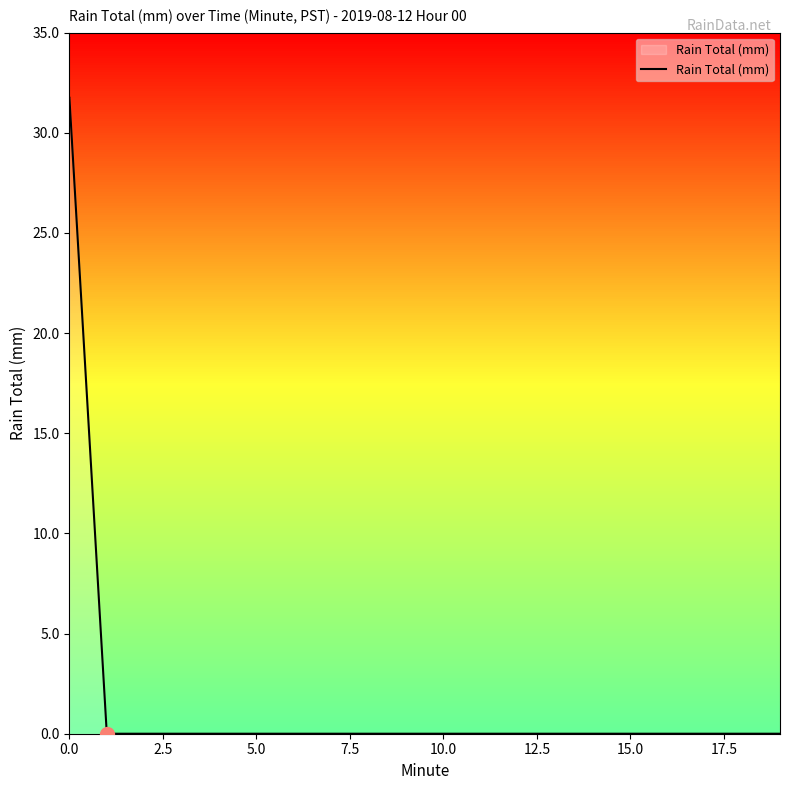

Reading left to right, transcribe all the data shown in this chart.

31.8	0.0	0.0	0.0	0.0	0.0	0.0	0.0	0.0	0.0	0.0	0.0	0.0	0.0	0.0	0.0	0.0	0.0	0.0	0.0